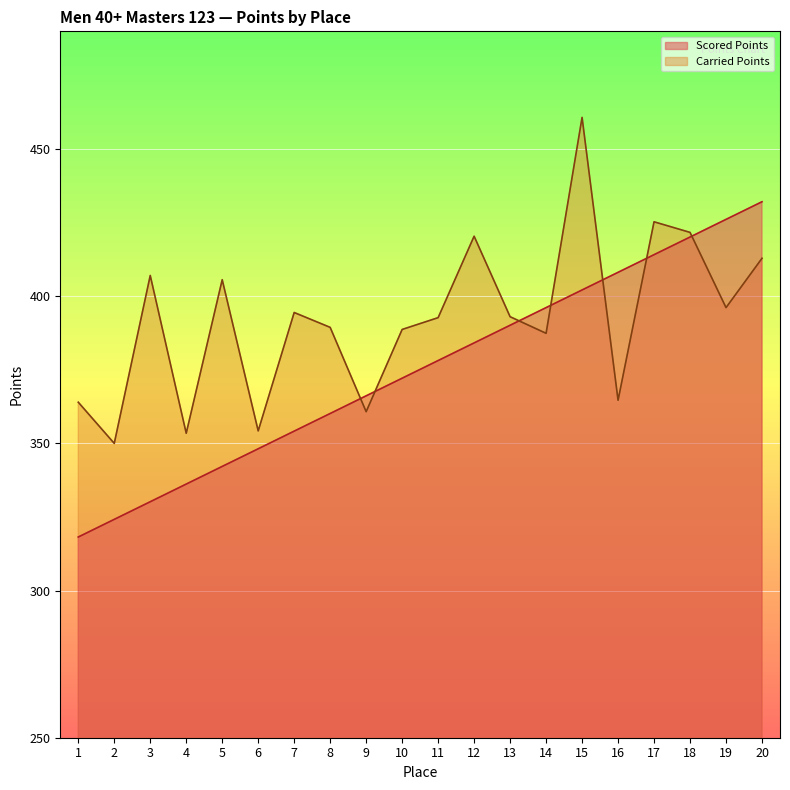

After their last crossing, which series has the higher values: Carried Points or Scored Points?

Scored Points